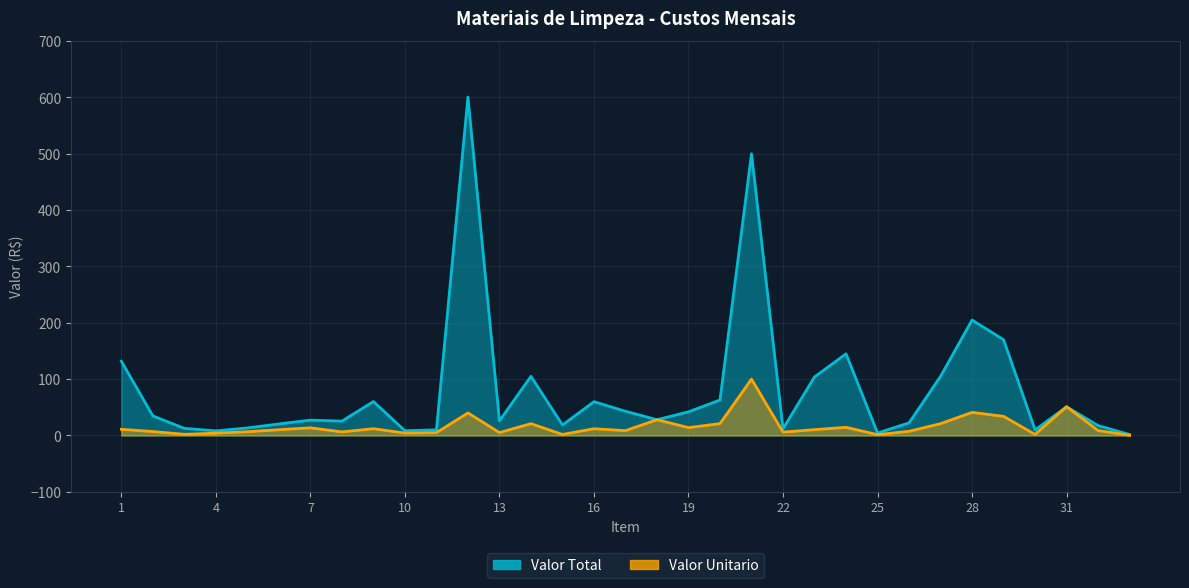

Does the chart have visible grid lines?

Yes